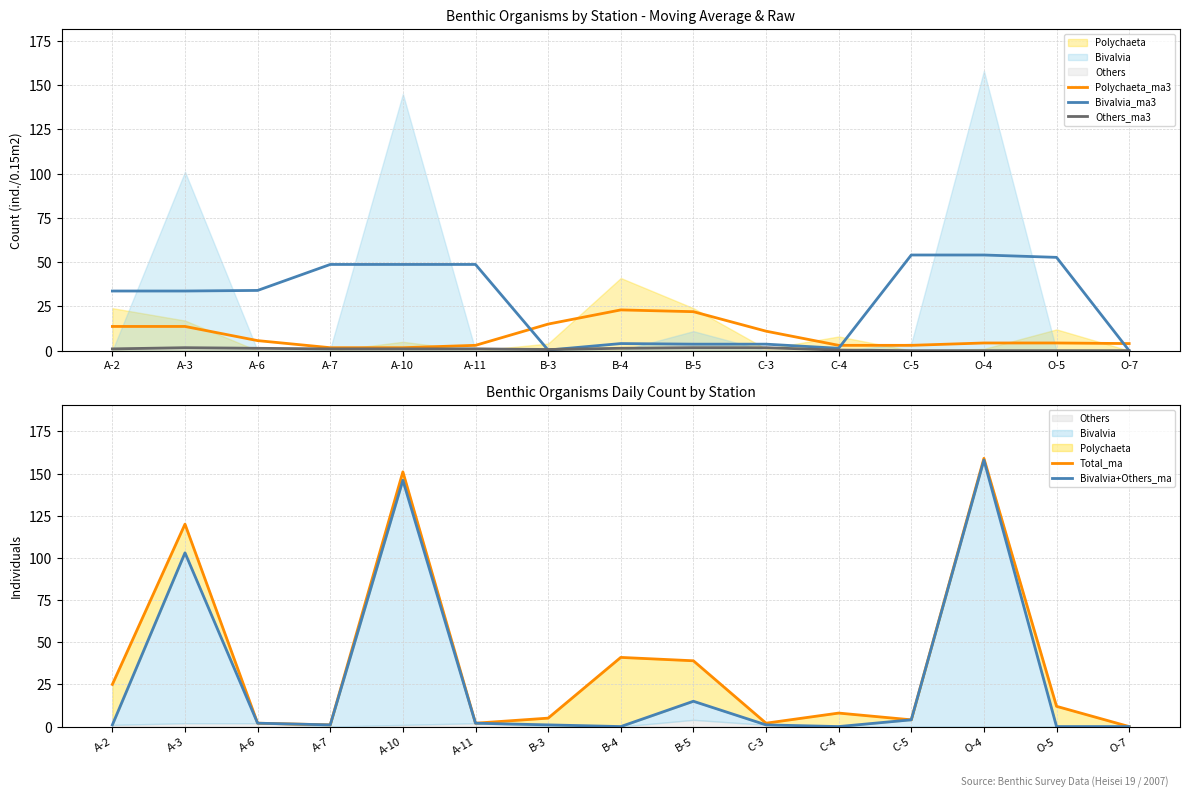

After their last crossing, which series has the higher values: Bivalvia+Others_ma or Polychaeta_ma3?

Polychaeta_ma3